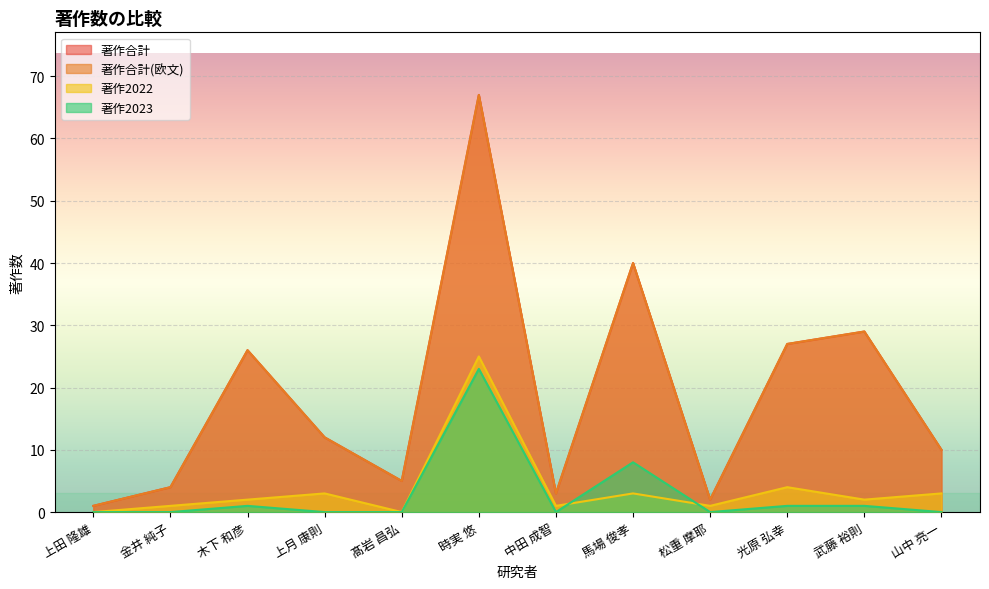

Between 上田 隆雄 and 木下 和彦, which series saw the biggest shift?

著作合計